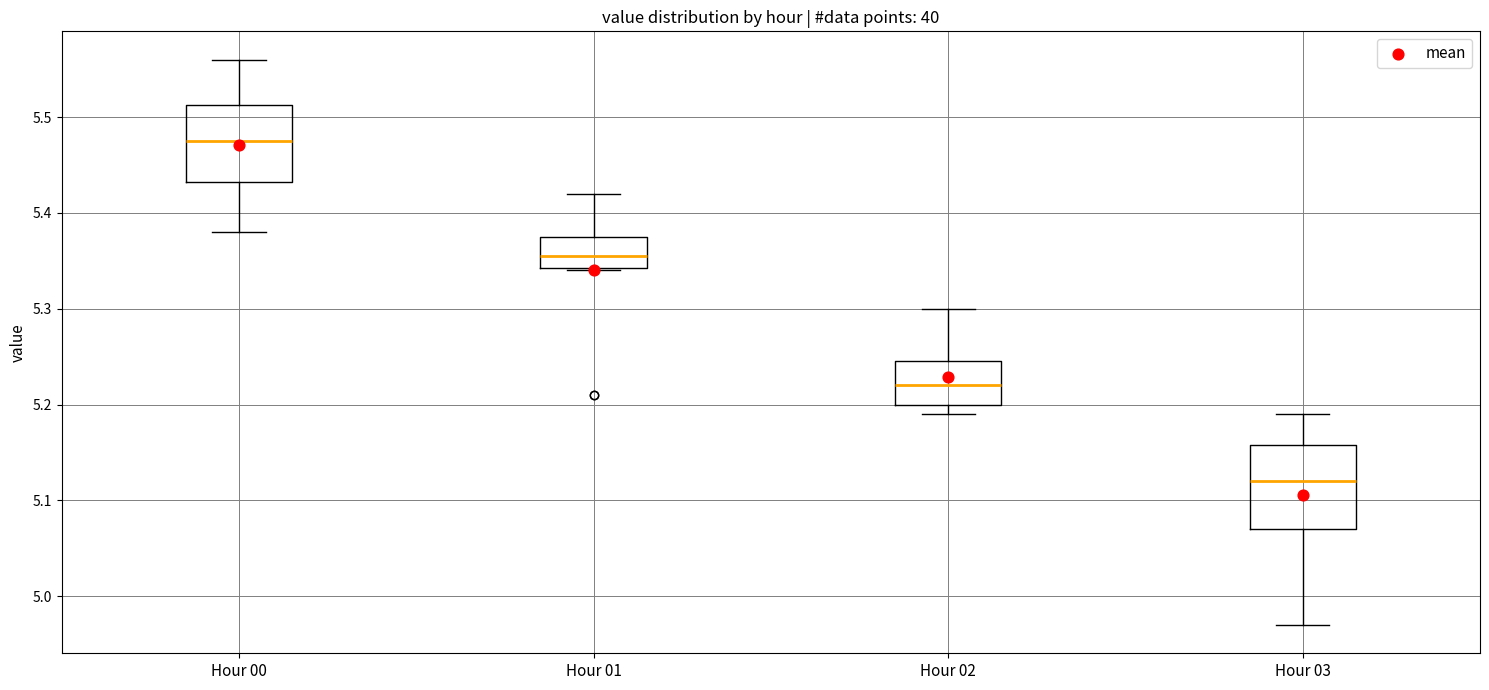

Where does the lower whisker of the box for Hour 00 end on the y-axis? The values are not printed on the chart, so give them approximately, as read against the axis.

5.38